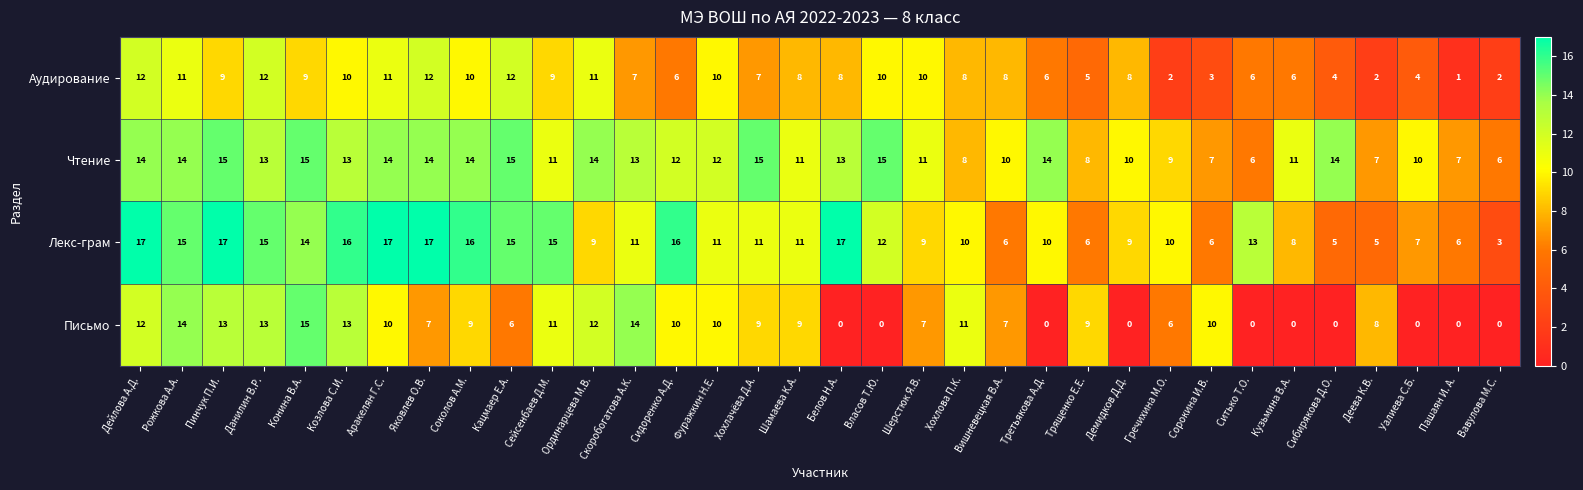

What value does the Письмо series have at Соколов А.М., to the nearest 5?

10